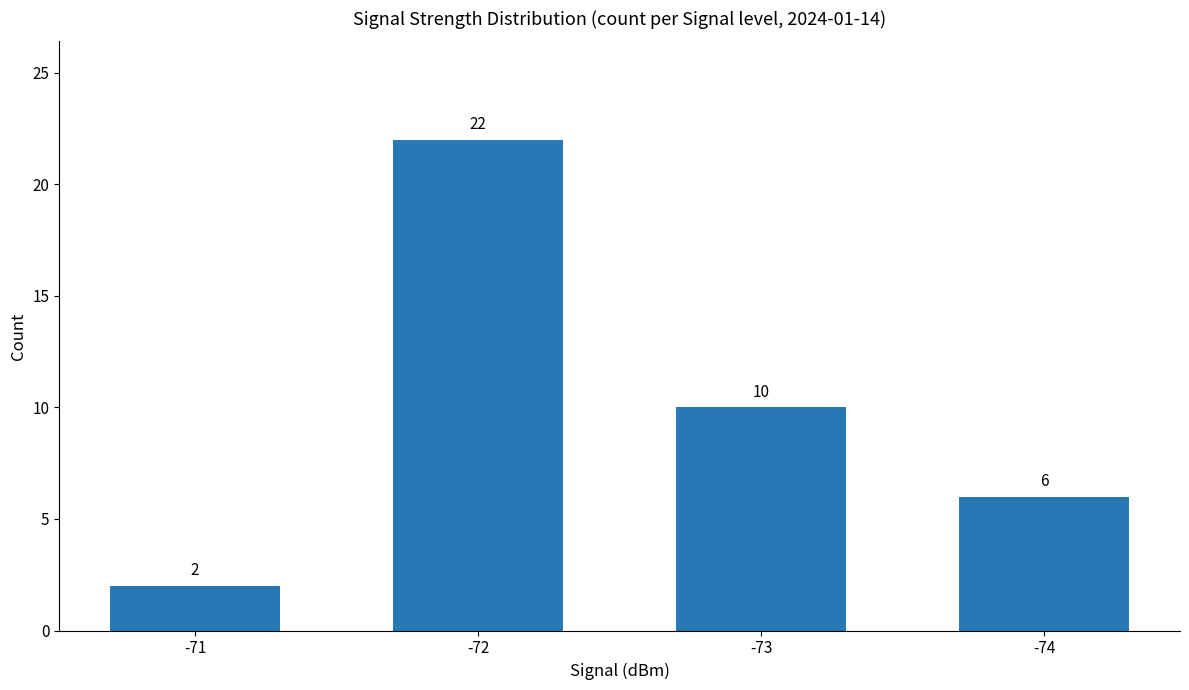

At which label is the value closest to 12?

-73